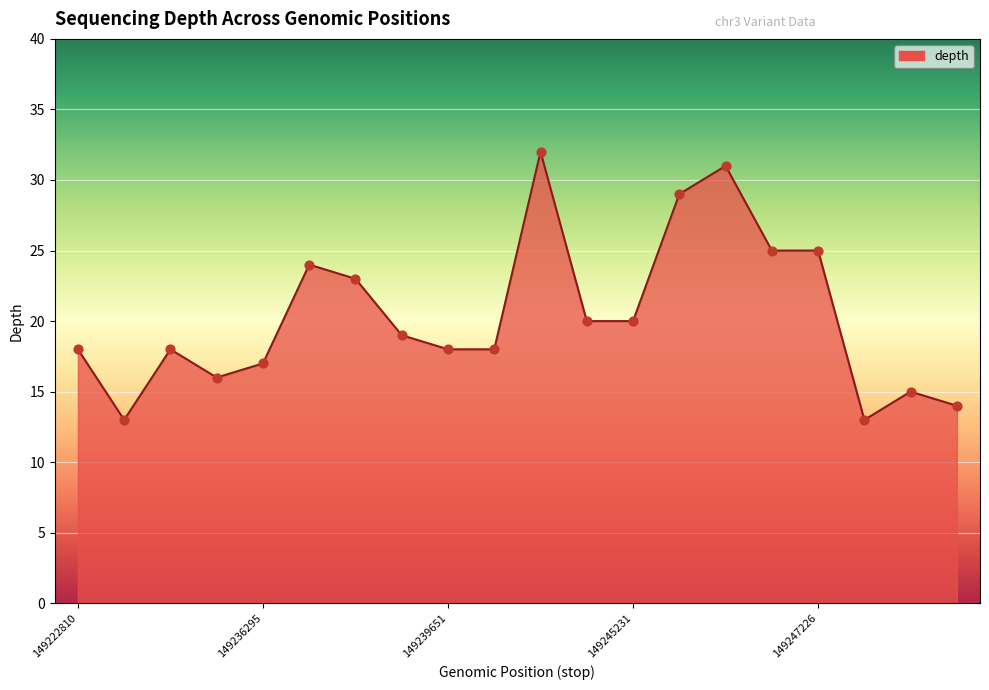

What is the minimum value shown in the chart?

13